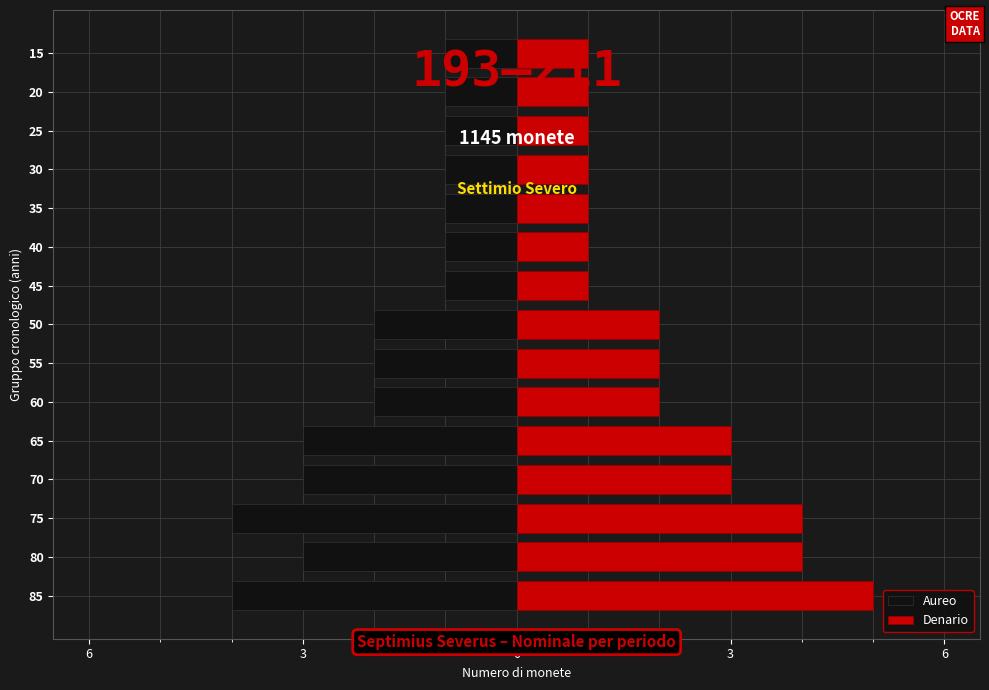

How many bars are there in each group?

2